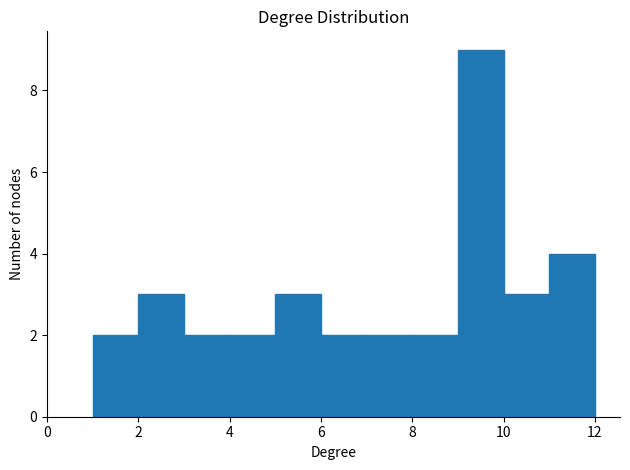

Over which range of the x-axis is the bar tallest?

9 to 10